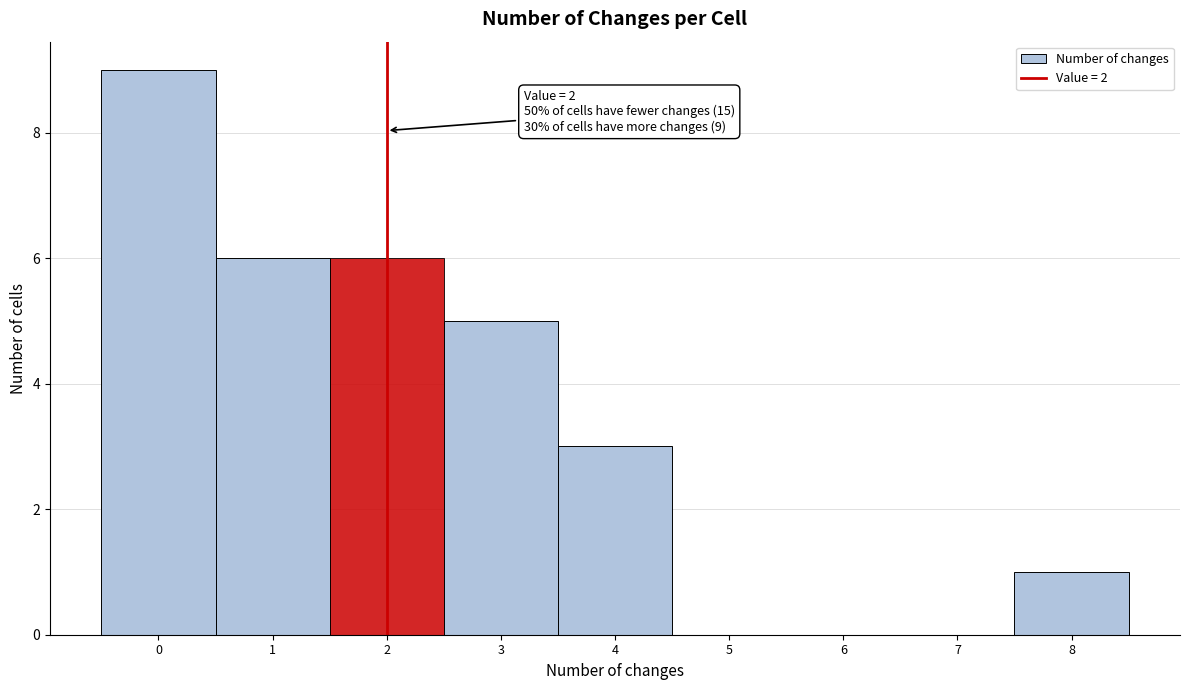

Which range on the x-axis has the tallest bar?

-0.5 to 0.5